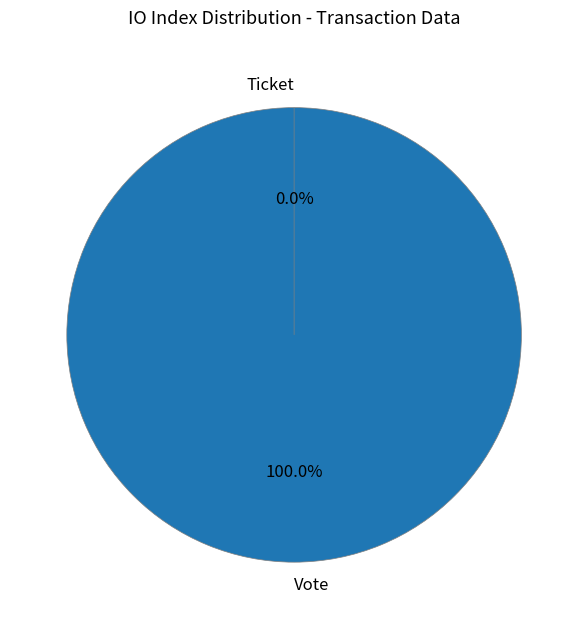

True or false: Vote (io_index=1) accounts for 99% of the total.

False